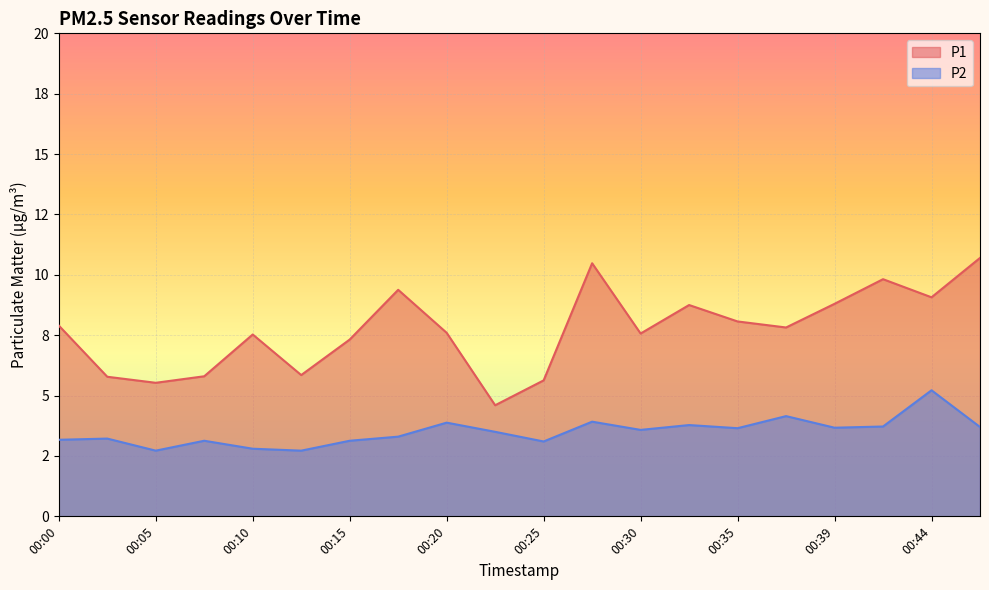

What is the value of the P1 point at the 20th from the left?

10.7